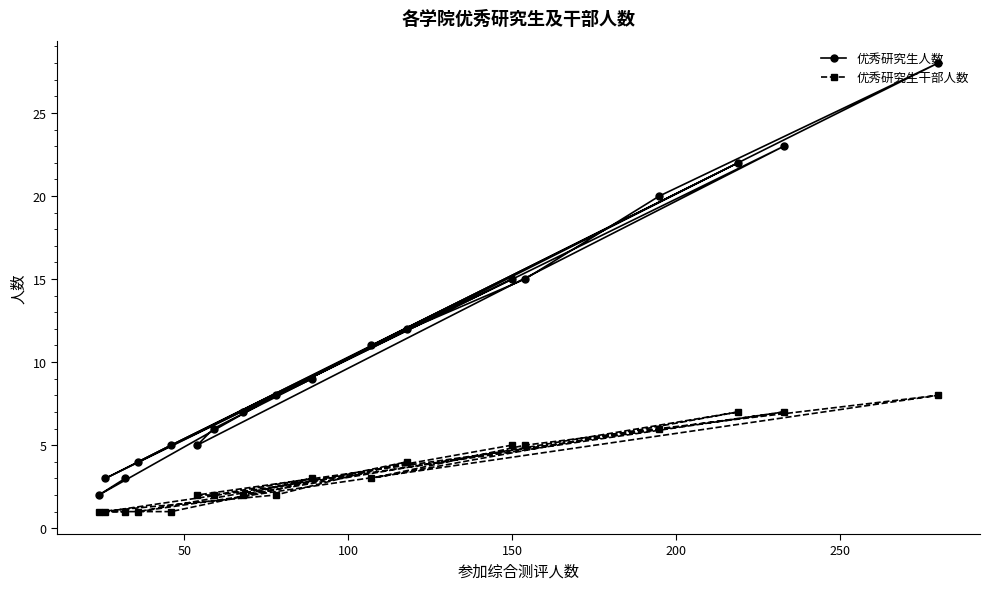

What are all the series names shown in the legend?

优秀研究生人数, 优秀研究生干部人数